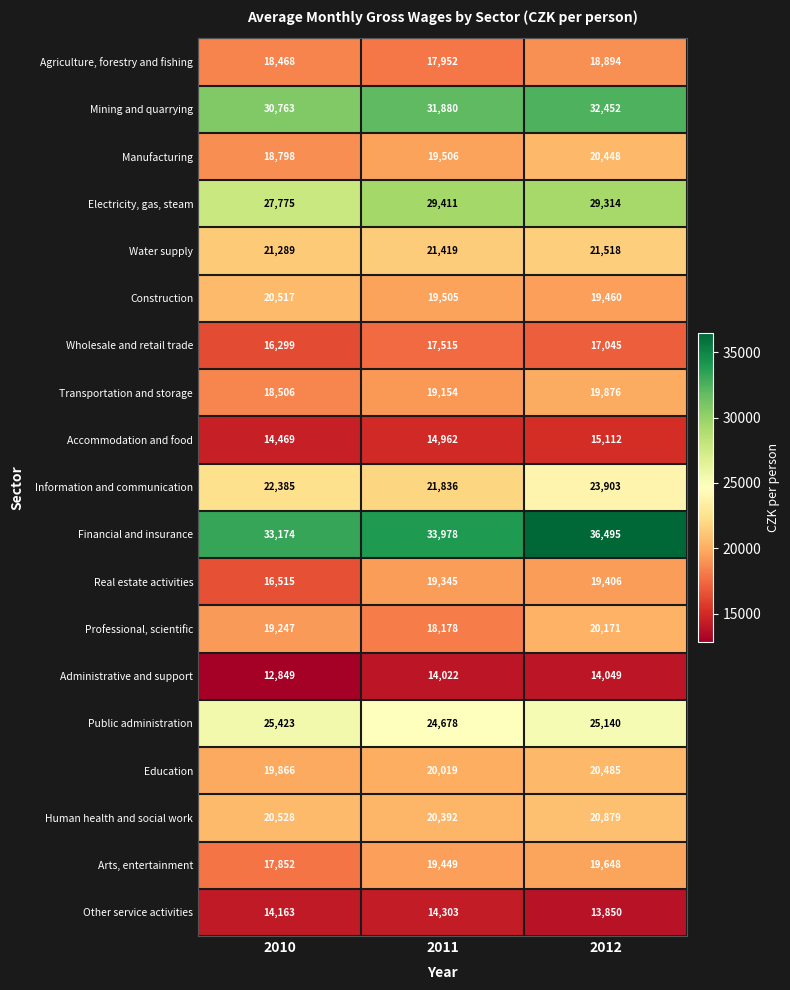

What is the total value across all series at 2011?

397504